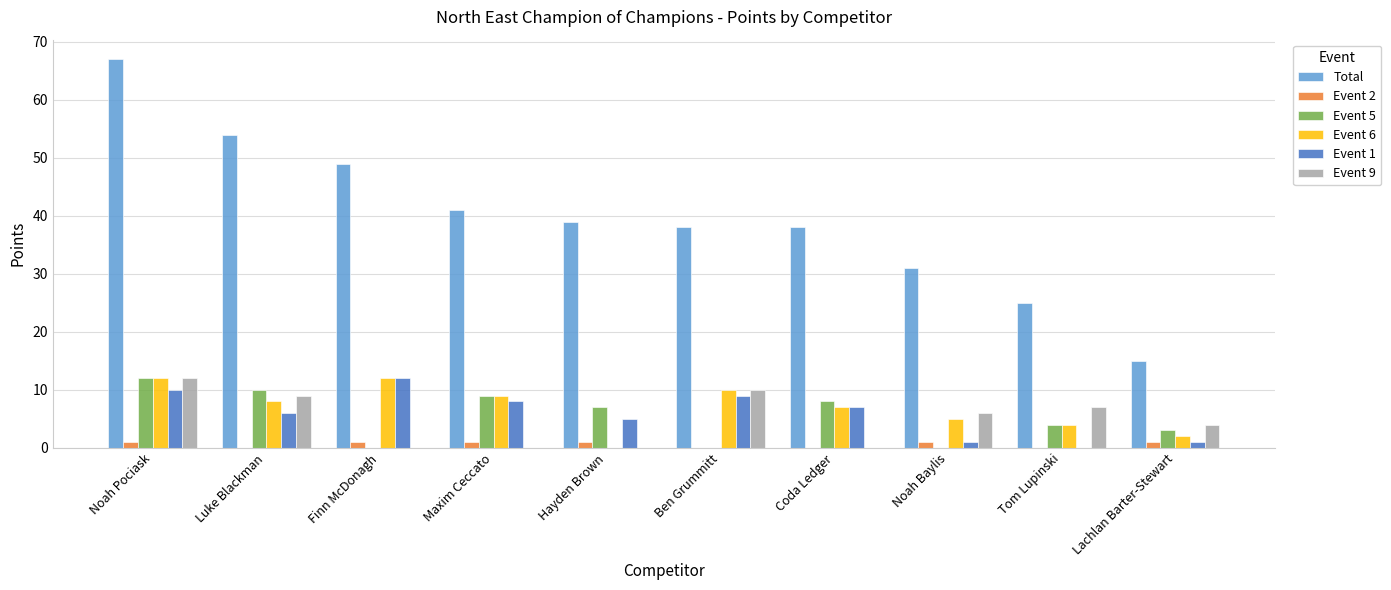

Is the value of Total at Tom Lupinski greater than the value of Event 5 at Finn McDonagh?

Yes